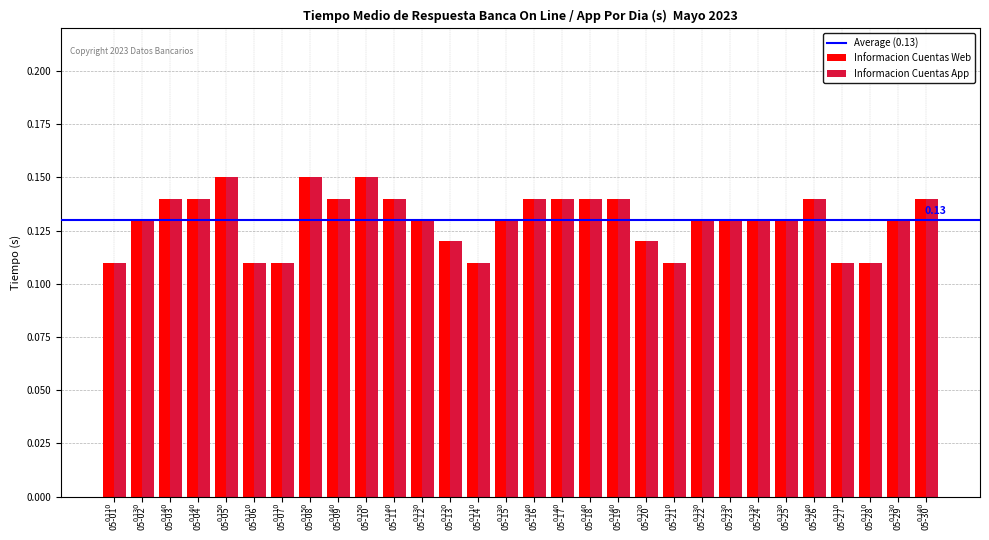

How many data points does each series have?

30